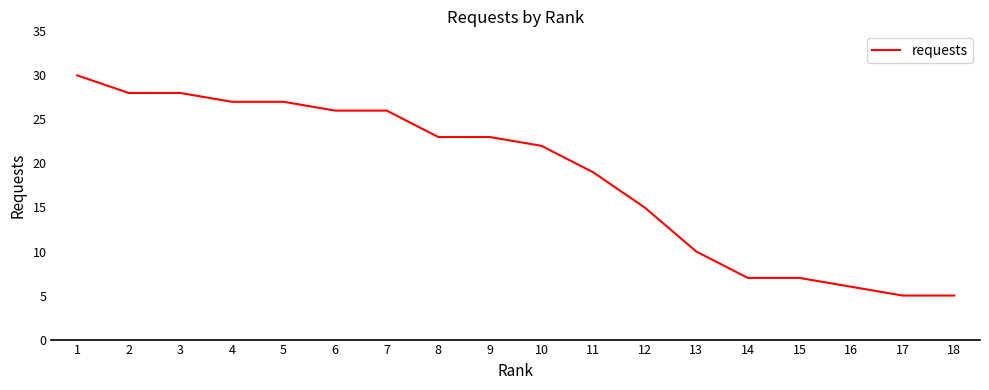

Reading left to right, extract all data points from this chart.

1=30	2=28	3=28	4=27	5=27	6=26	7=26	8=23	9=23	10=22	11=19	12=15	13=10	14=7	15=7	16=6	17=5	18=5